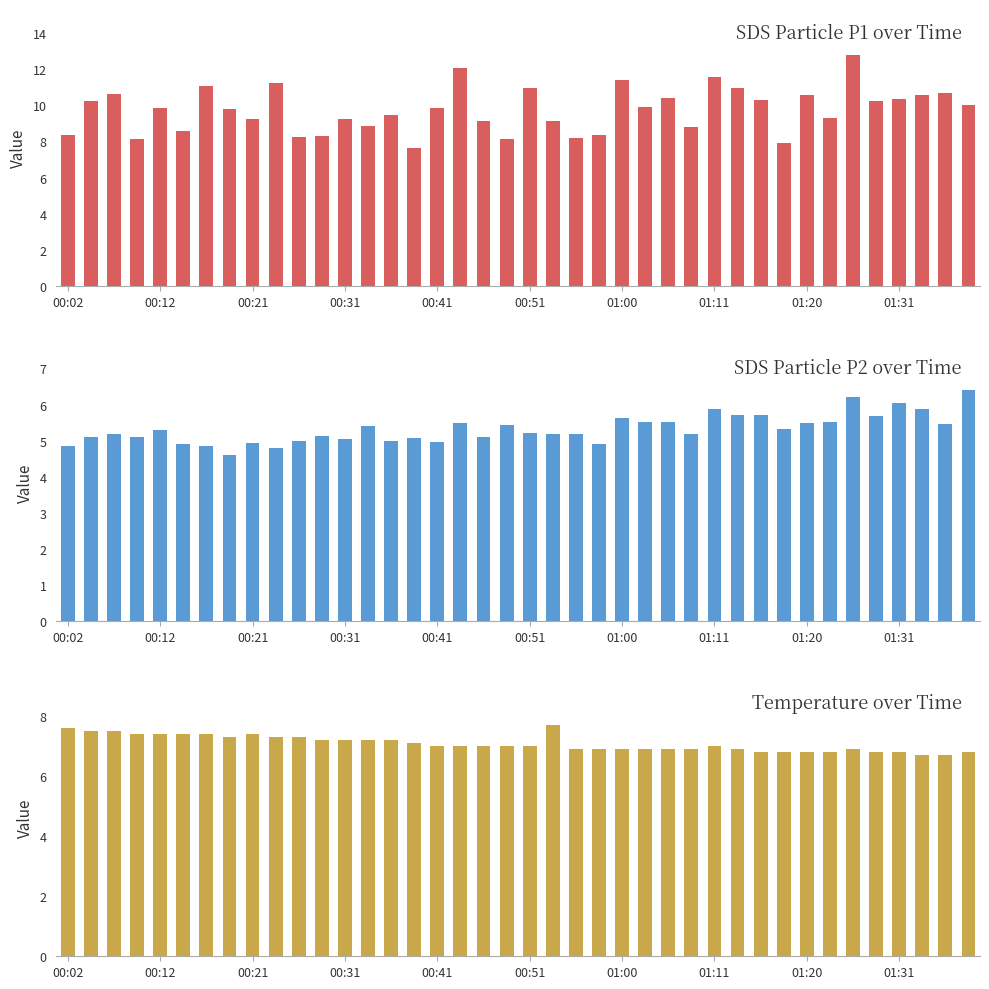

What is the sum of the SDS_P2 values at 20 and 29?

10.9